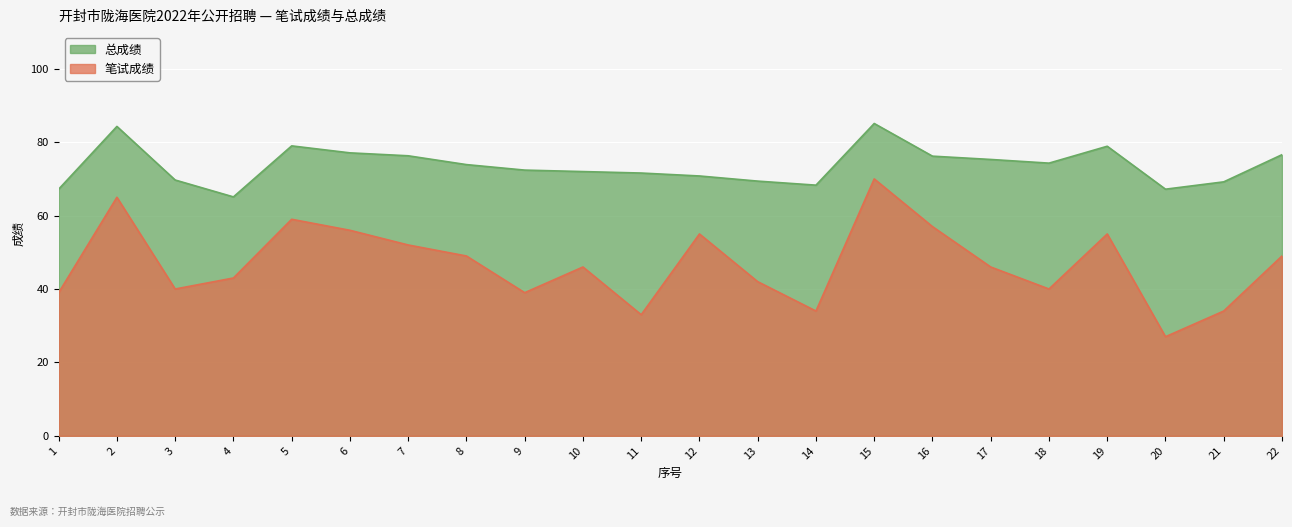

What is the smallest value displayed?

27.0